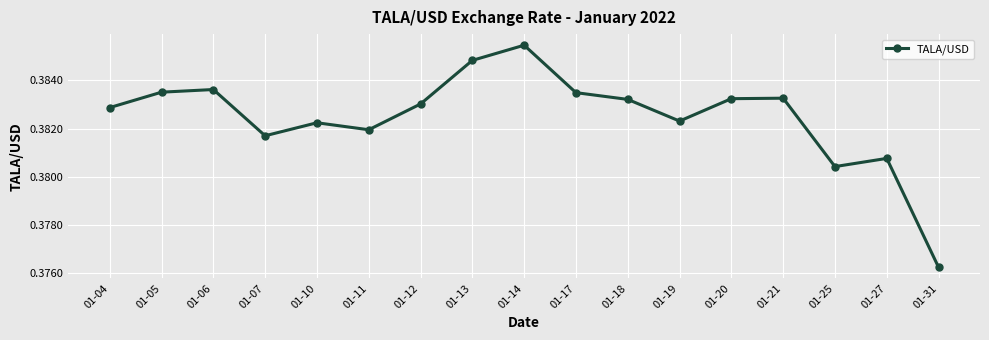

What is the sum of the values at 01-20 and 01-10?

0.8